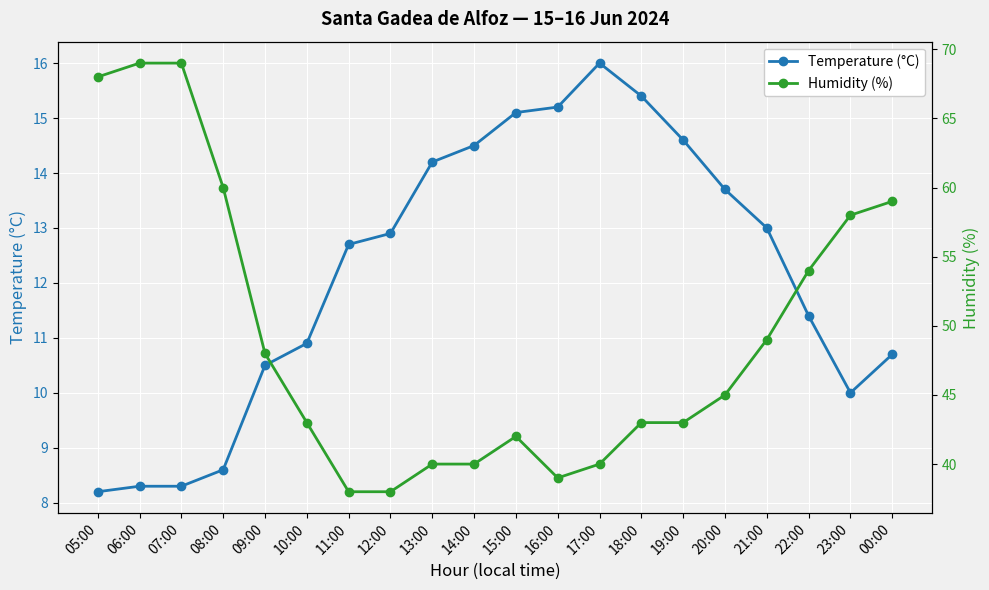

How many lines are shown in the chart?

2